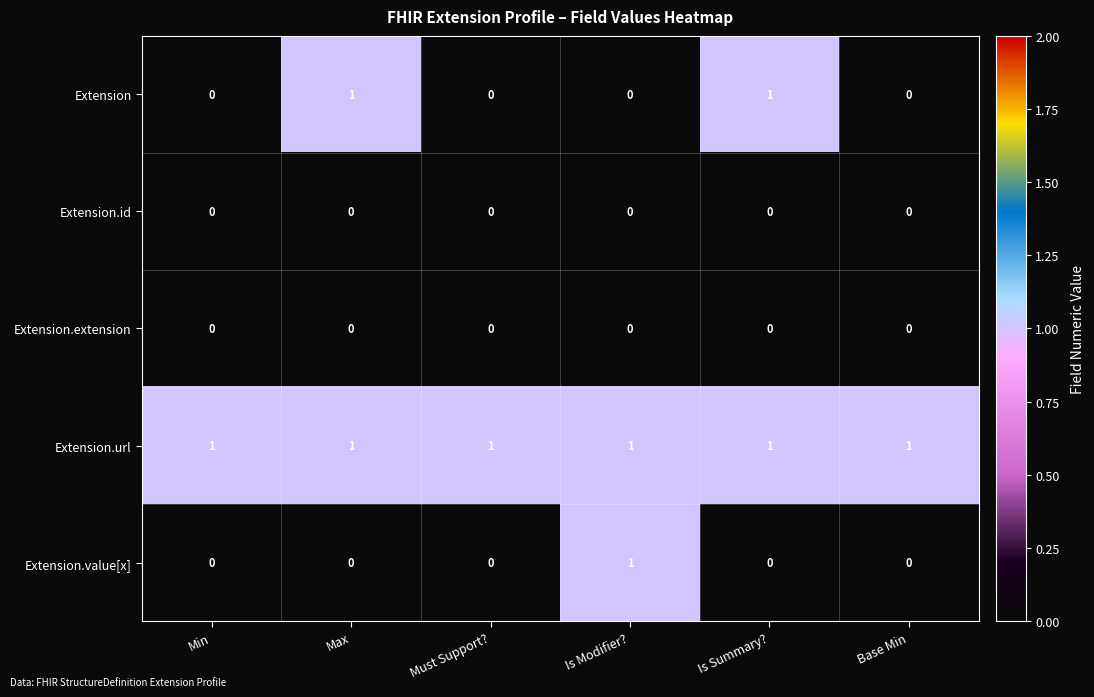

Which series changed the most between Must Support? and Is Summary??

Extension